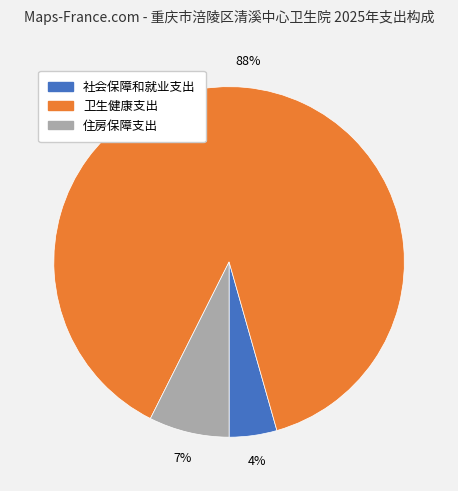

Is the sum of 社会保障和就业支出 and 卫生健康支出 greater than half?

Yes